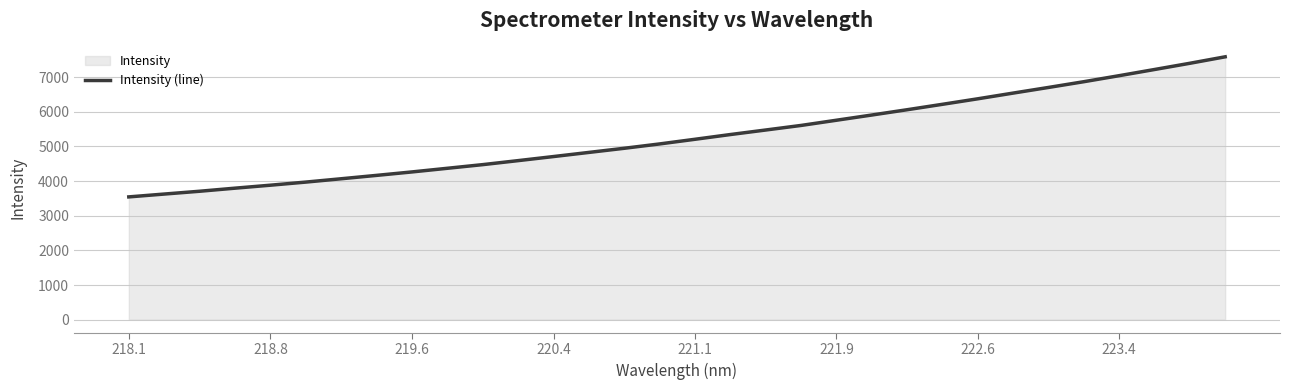

True or false: the data has more than 2 interior local peaks.

False